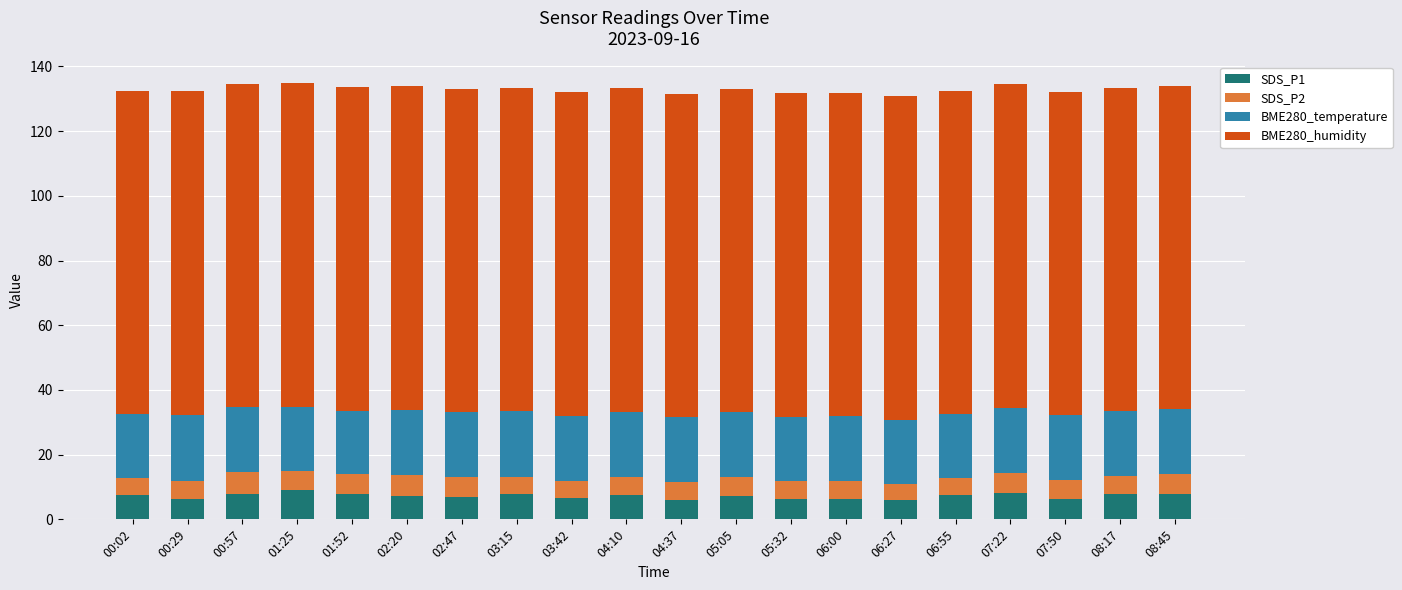

What is the highest value of the SDS_P1 series?

9.0